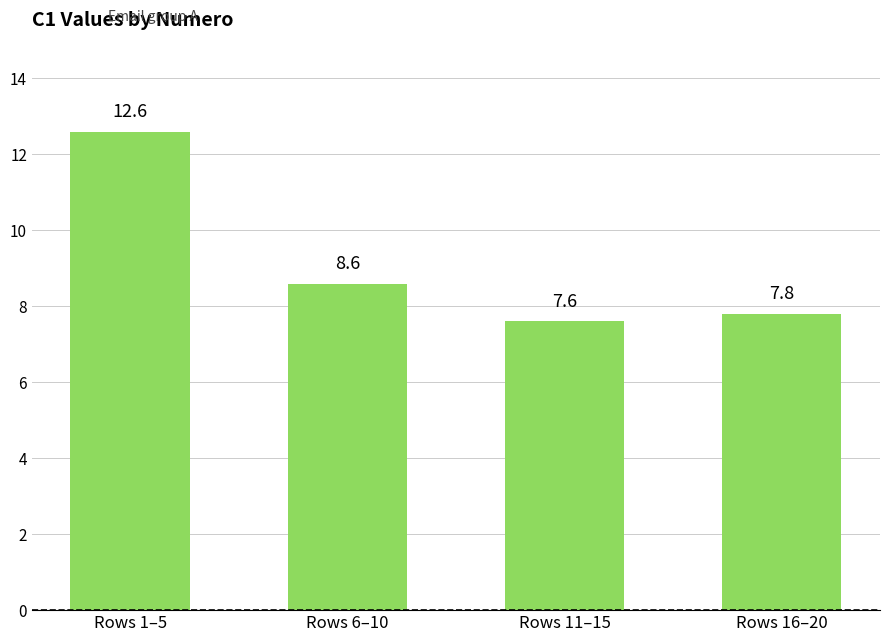

How many values are below 8?

2